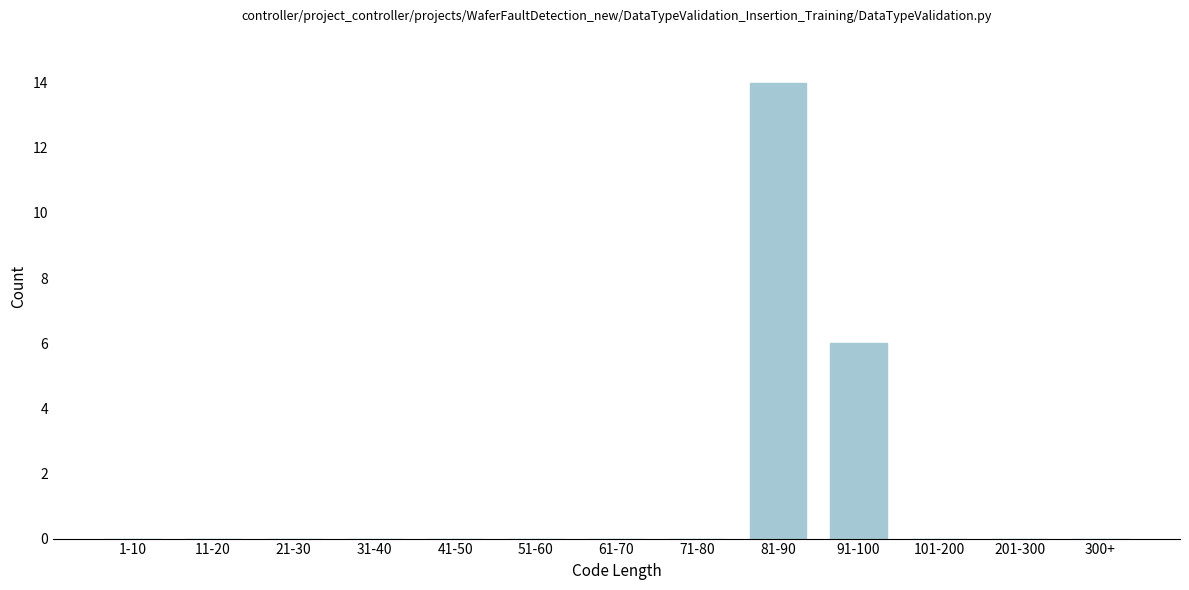

Reading left to right, list all the values displayed in this chart.

1-10=0	11-20=0	21-30=0	31-40=0	41-50=0	51-60=0	61-70=0	71-80=0	81-90=14	91-100=6	101-200=0	201-300=0	300+=0